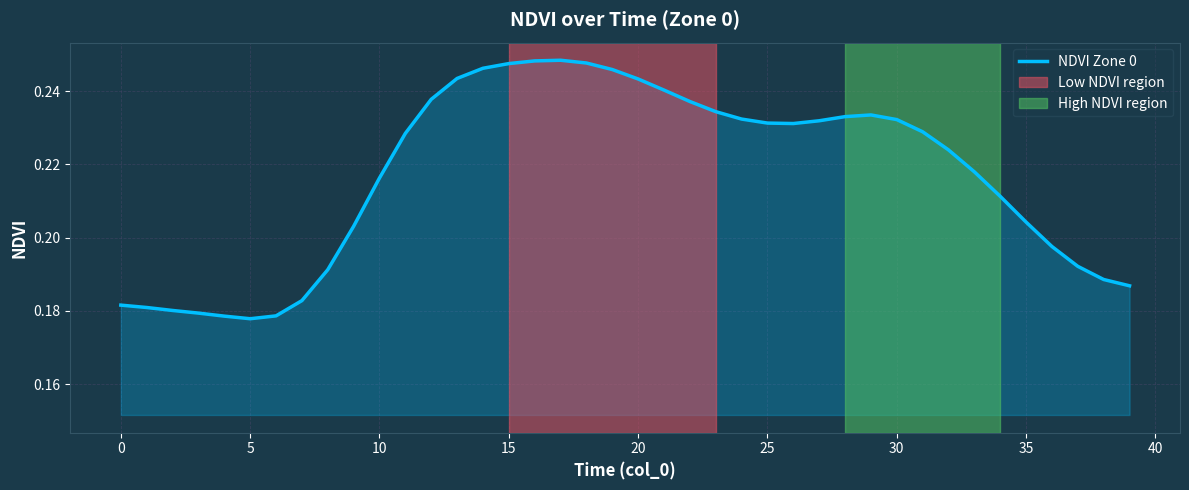

What is the maximum value shown in the chart?

0.2